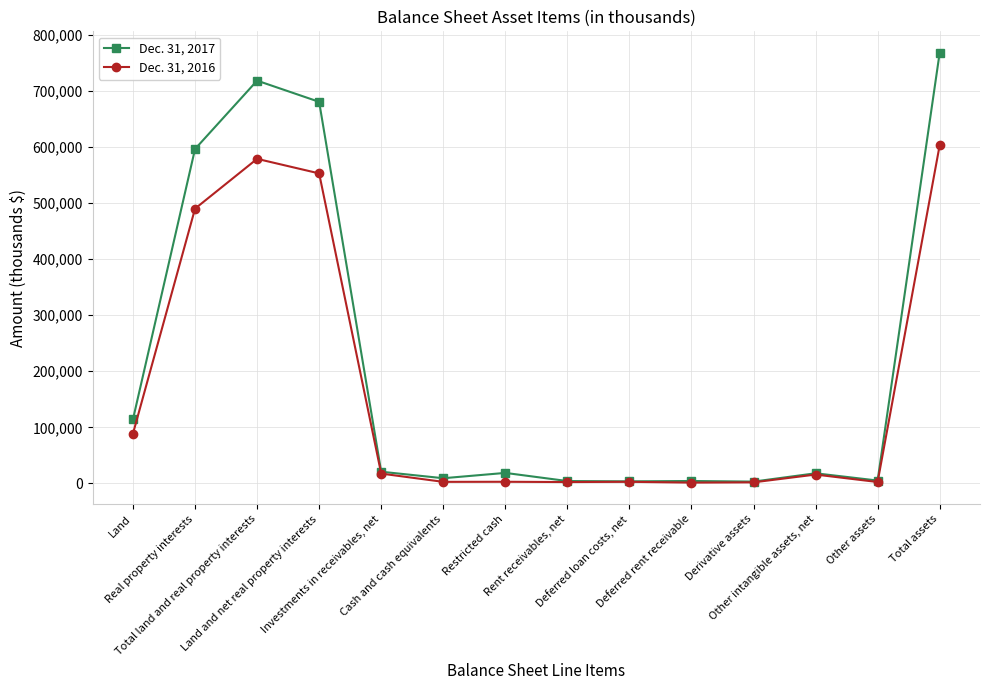

Does the chart display data point markers on the line(s)?

Yes